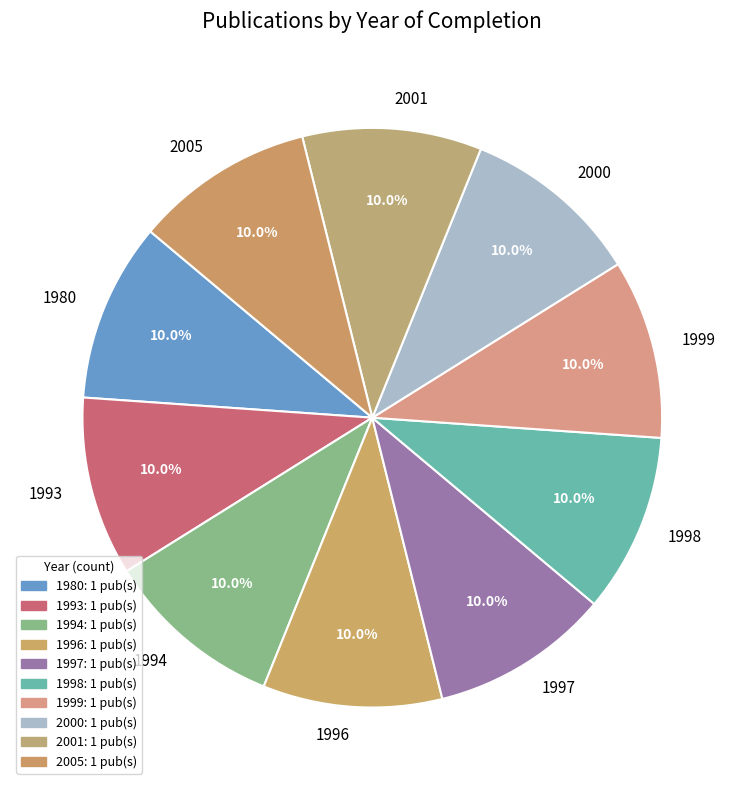

What portion of the pie excludes 1998?

90.0%